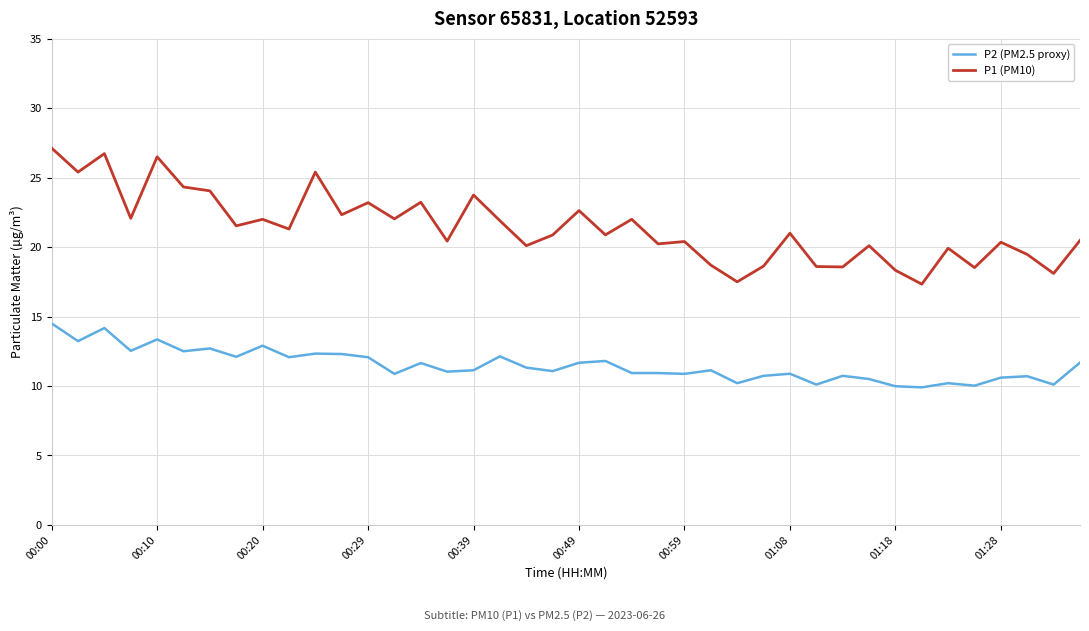

What is the lowest value of the P2 (PM2.5 proxy) series?

9.9